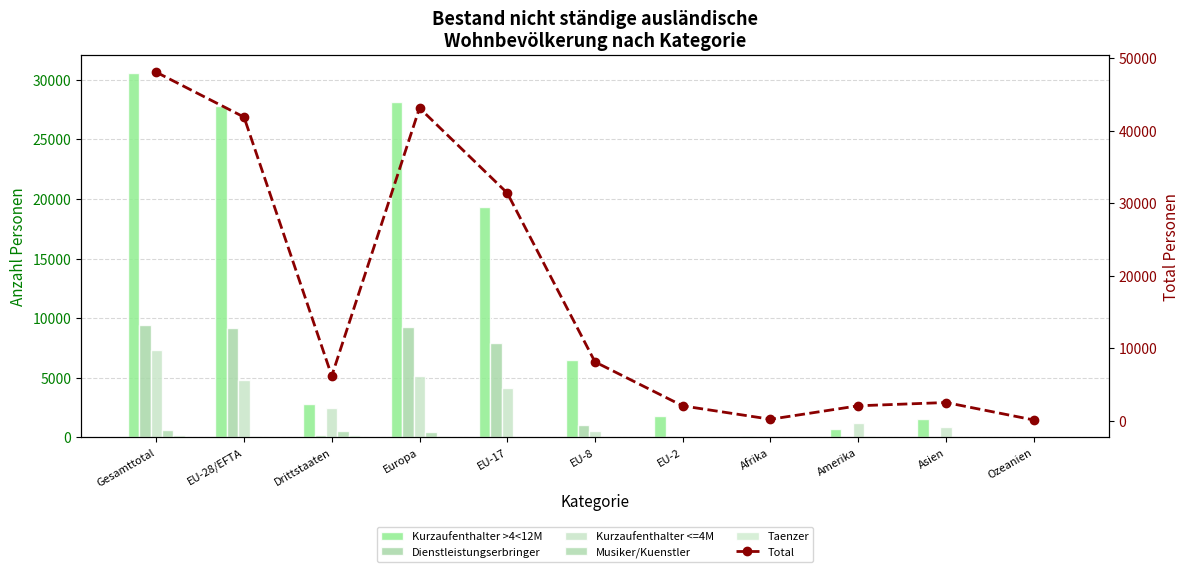

Which series has the widest spread of values?

Total